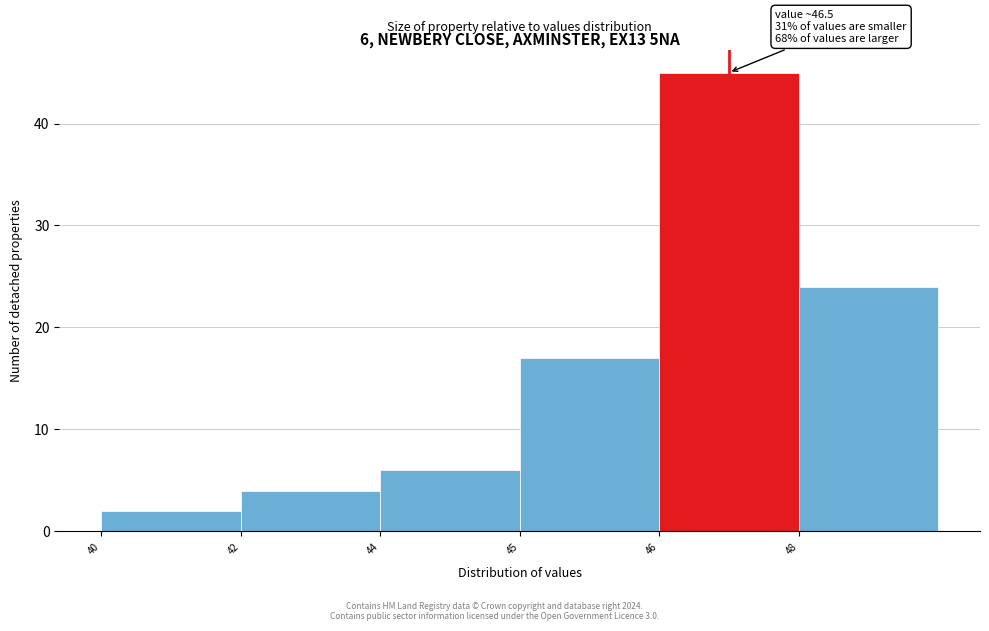

Reading left to right, transcribe all the data shown in this chart.

2	4	6	17	45	24